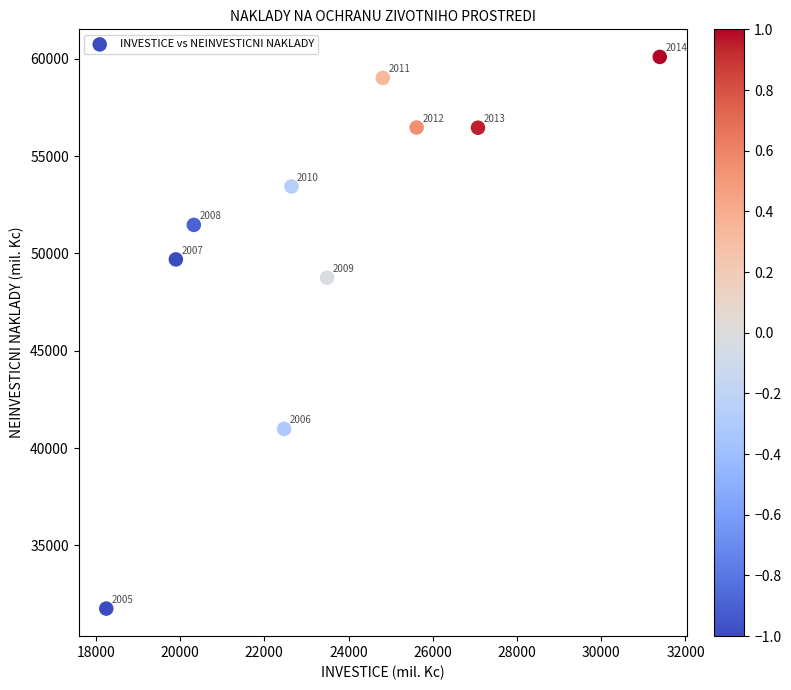

What is the average Y value?

50812.6